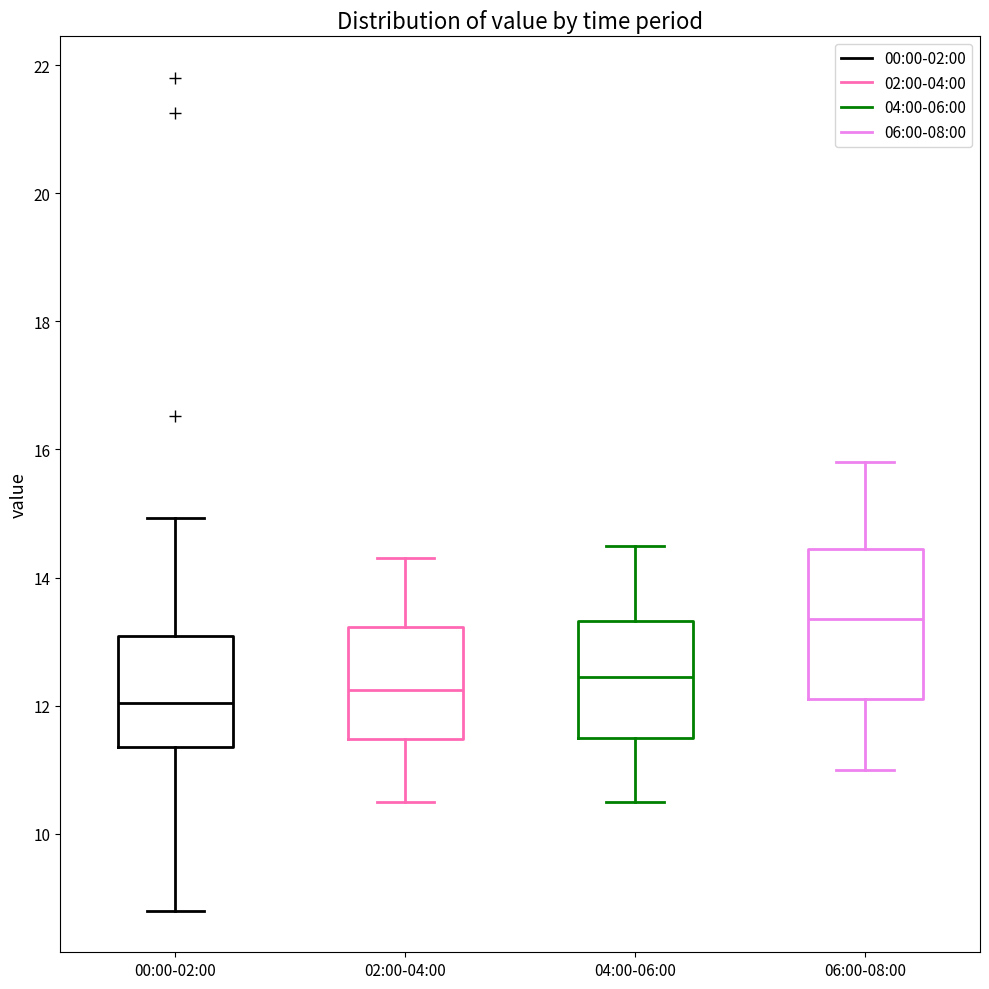

Reading left to right, transcribe this box plot: for each box, give where its median line is, the range the box spans, and where its two whiskers end, as read against the y-axis. The values are not printed on the chart, so give them approximately, as read against the axis.

00:00-02:00: median 12.0, box 11.4 to 13.0, whiskers 8.8 to 15.0
02:00-04:00: median 12.2, box 11.4 to 13.2, whiskers 10.6 to 14.4
04:00-06:00: median 12.4, box 11.6 to 13.4, whiskers 10.6 to 14.6
06:00-08:00: median 13.4, box 12.2 to 14.4, whiskers 11.0 to 15.8